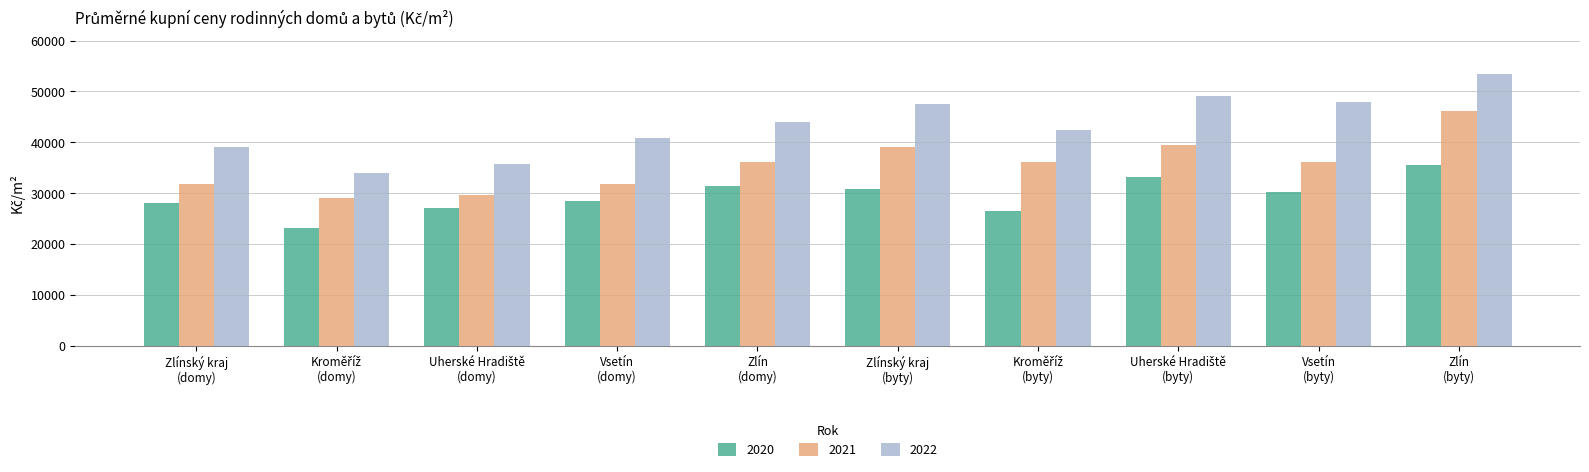

What is the sum of all 2021 values?

355246